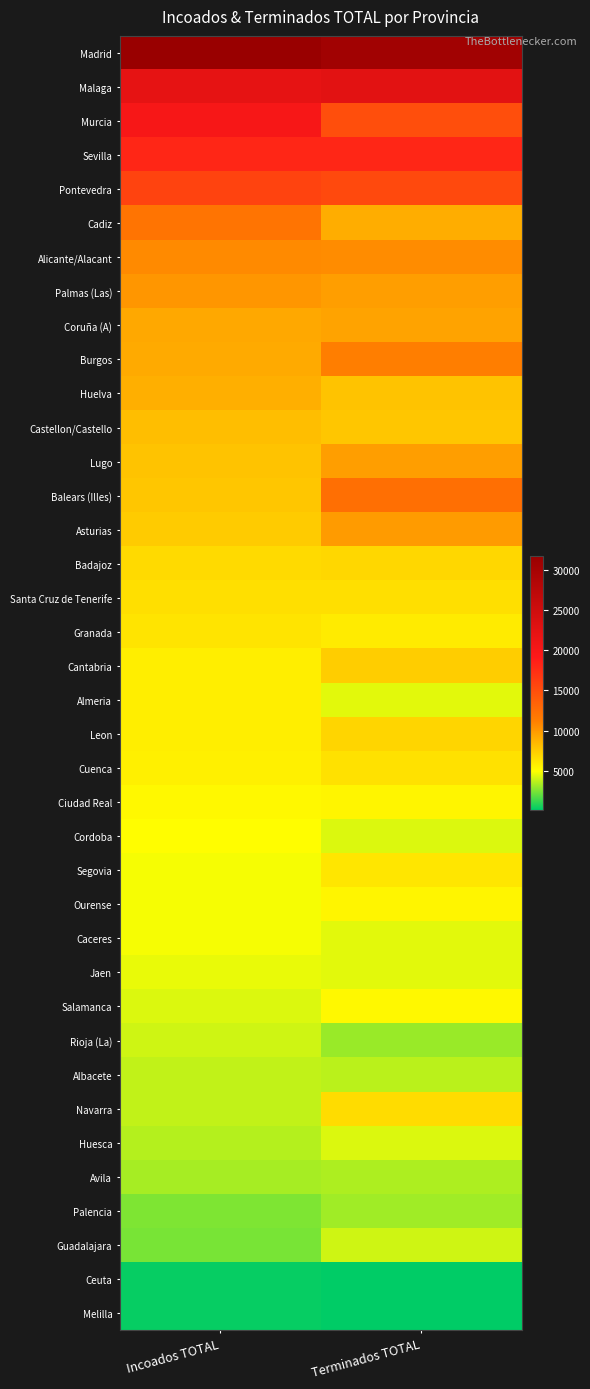

Between Terminados TOTAL and Incoados TOTAL, which is larger?

Incoados TOTAL